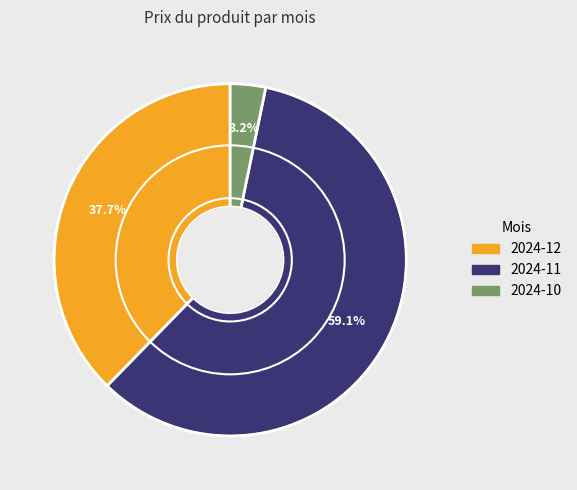

Does any single category account for the majority?

Yes